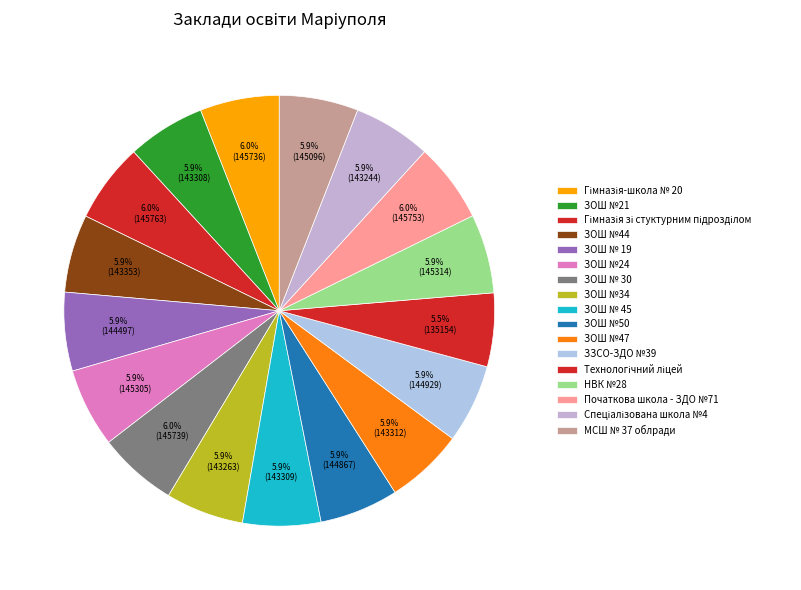

Which category has the biggest portion of the pie?

КЗ "Гімназія зі стуктурним підрозділом"